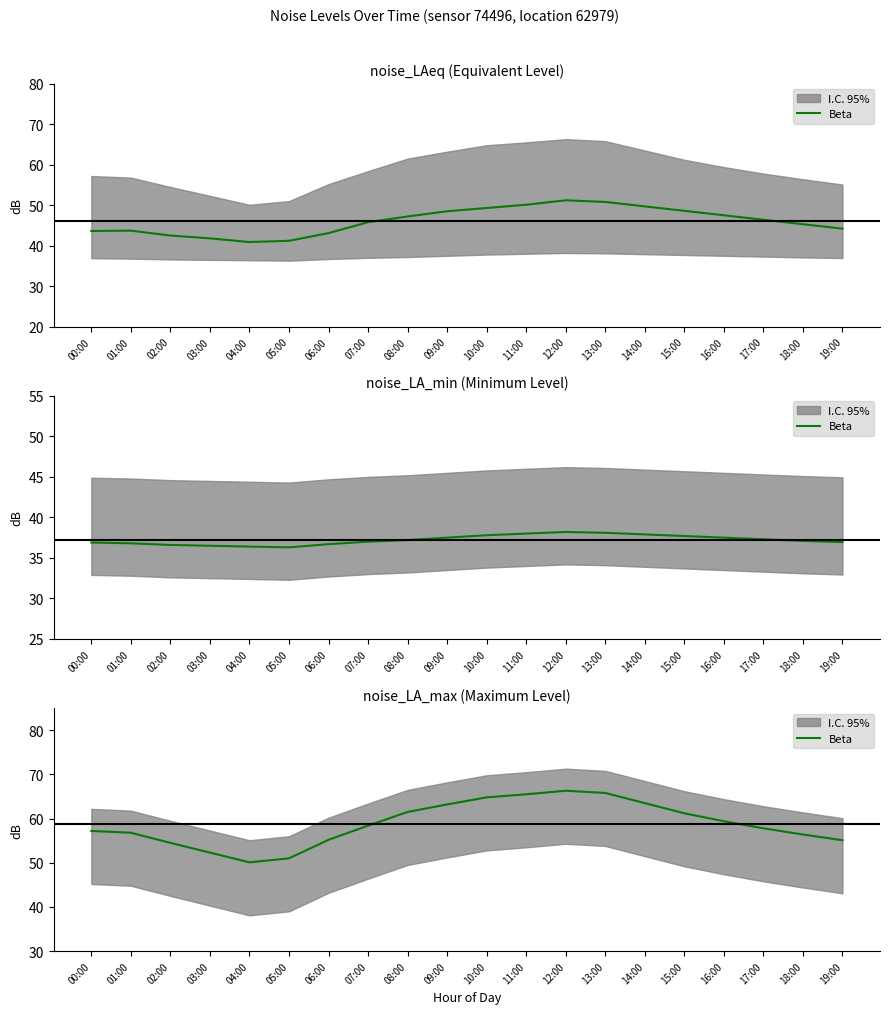

How many data points does each series have?

20